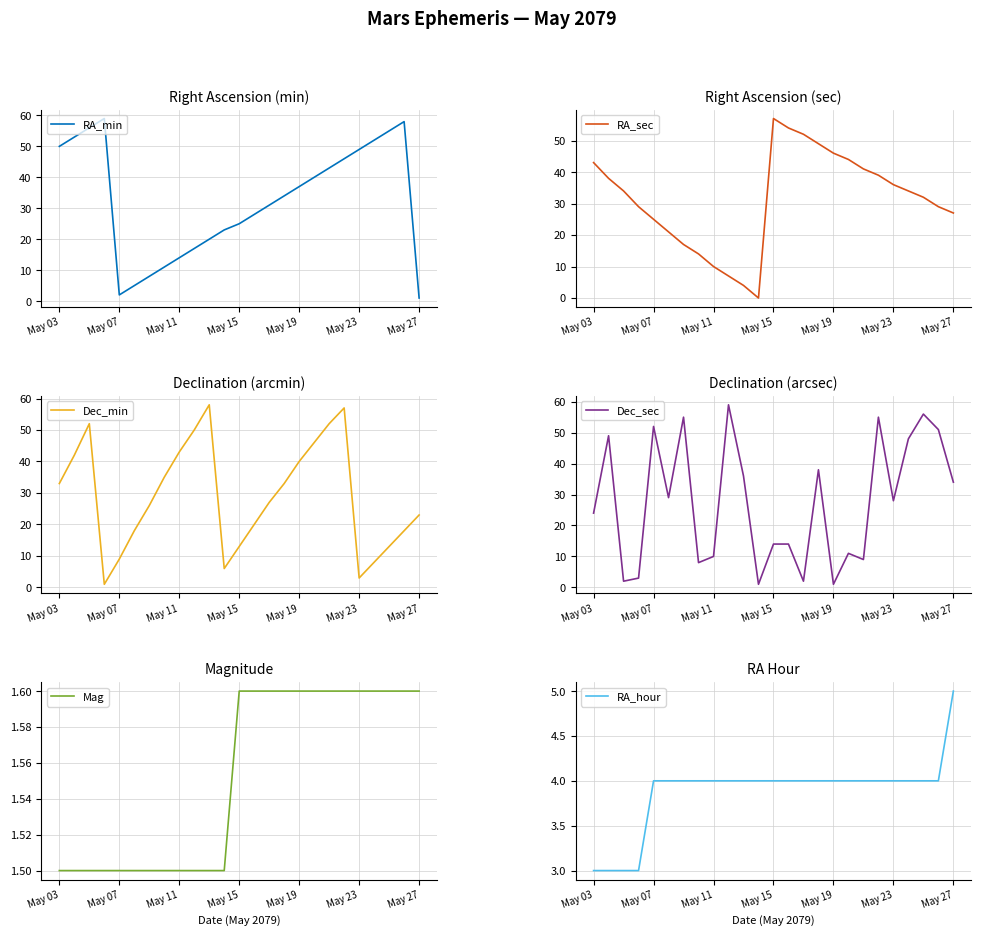

The value of RA_min at May 07 is 2. True or false?

True